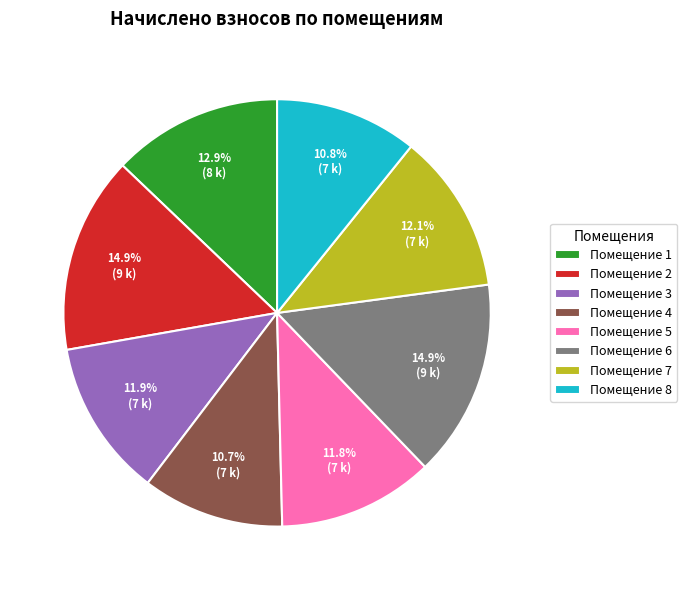

Is the sum of Помещение 3 and Помещение 8 greater than half?

No